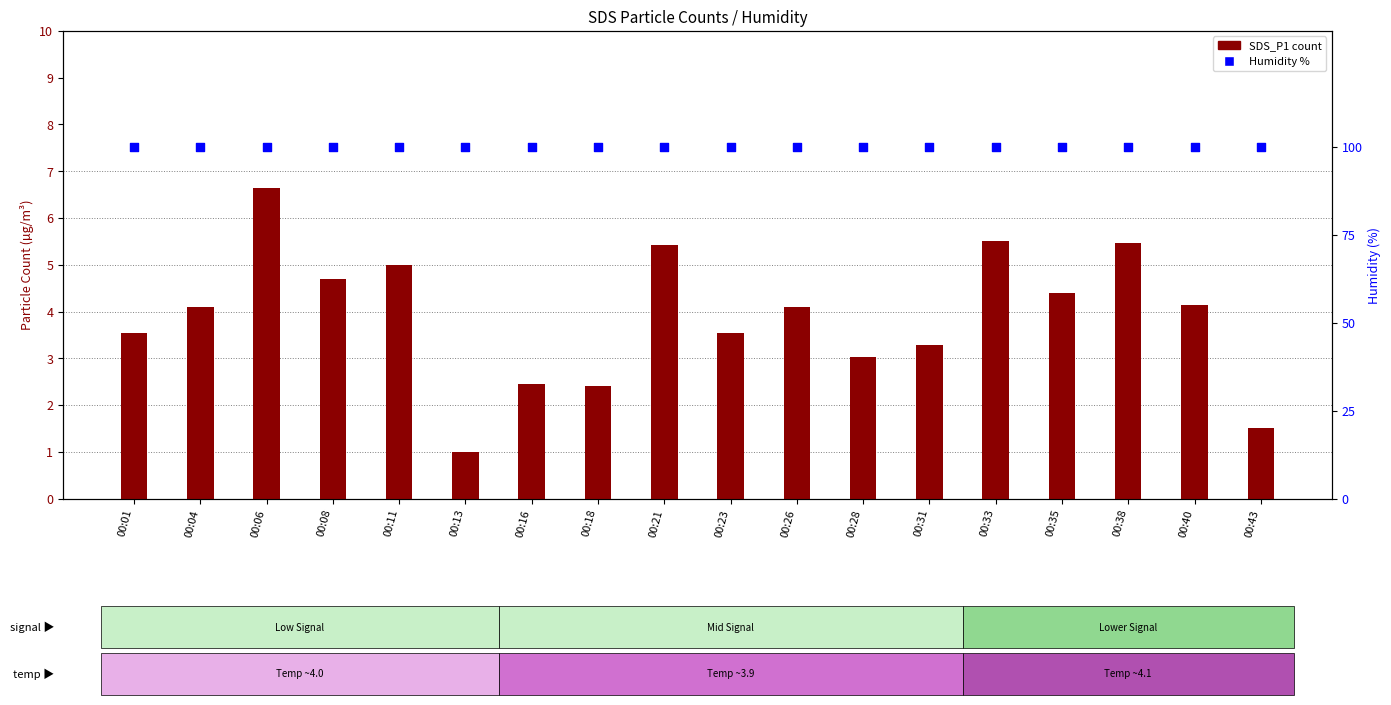

Which series has the largest total across all categories?

Humidity